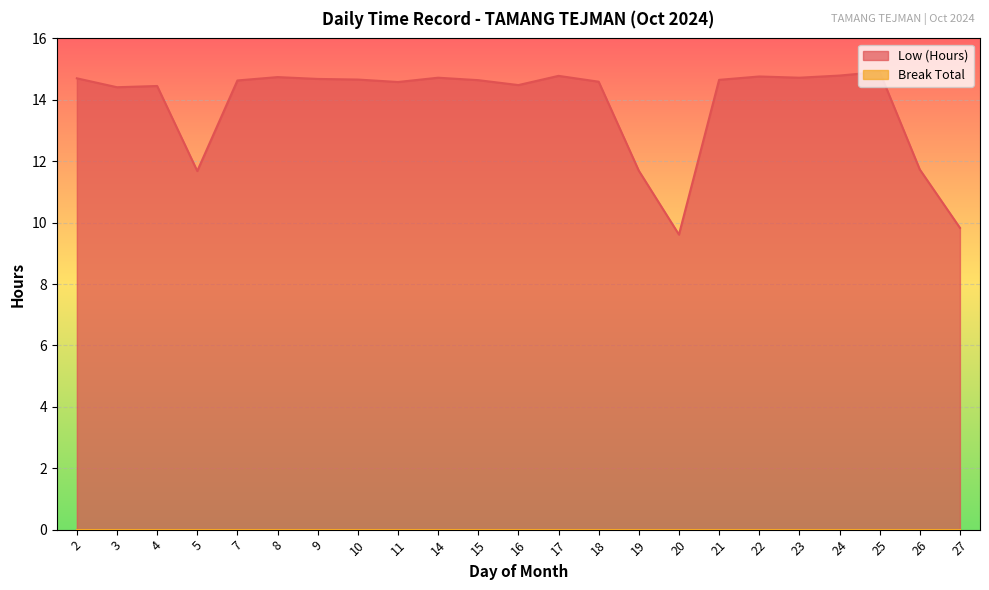

How many interior local valleys (lower than both neighbors) does the data have?

6